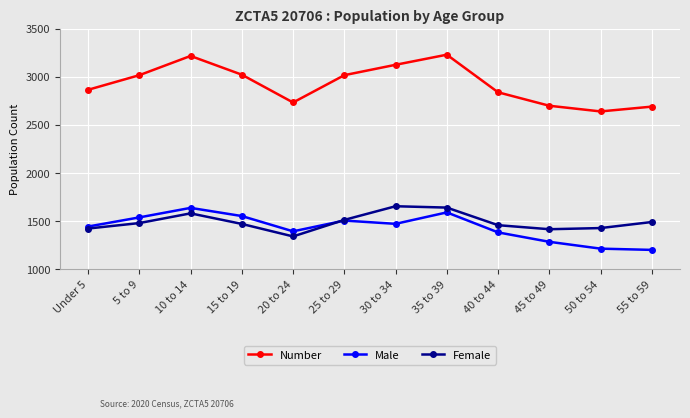

Which series has the largest total across all categories?

Number